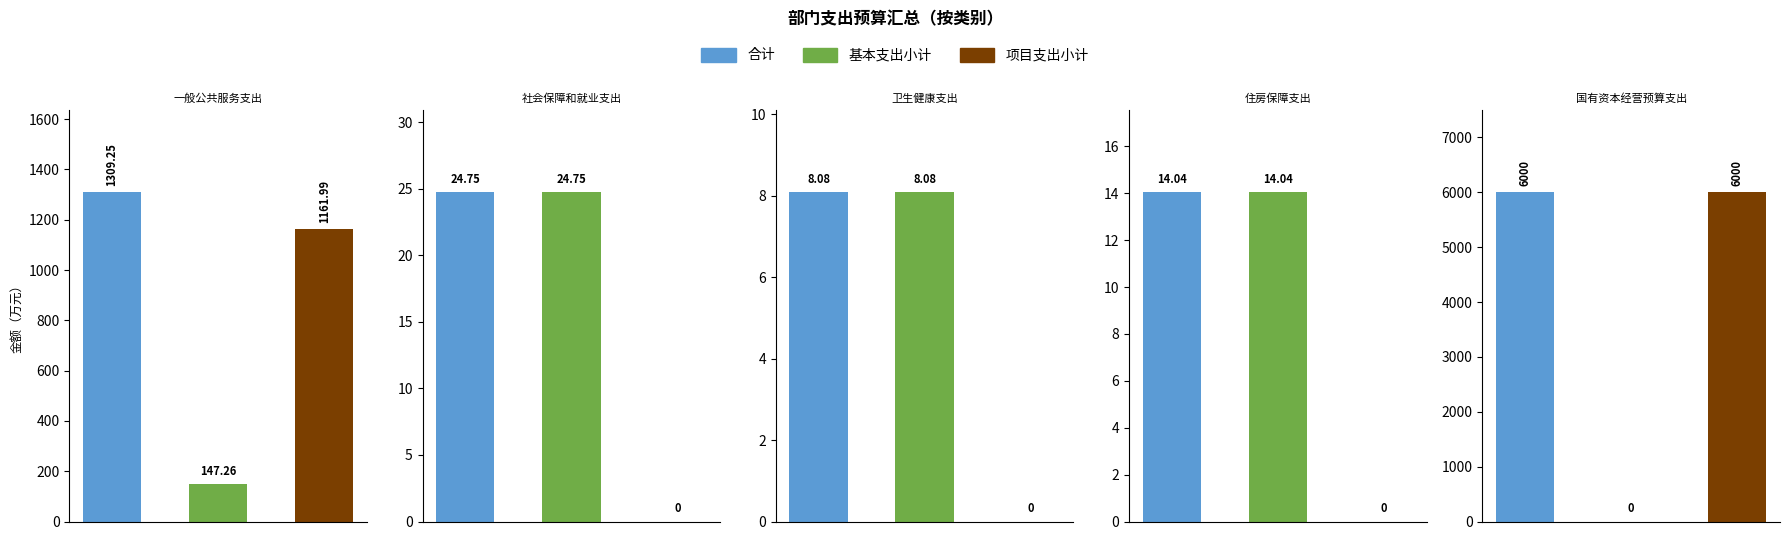

Which series changed the most between 社会保障和就业支出 and 卫生健康支出?

合计